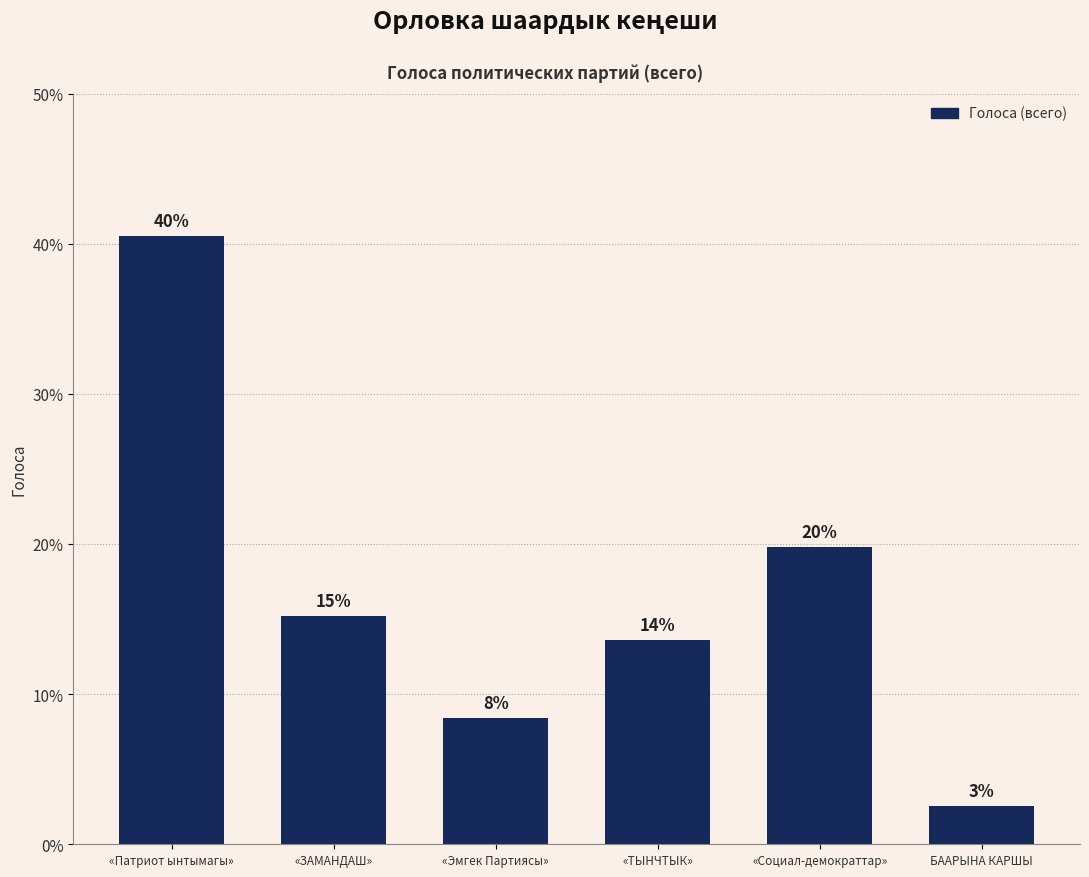

True or false: the data shows 13.6 at «ТЫНЧТЫК».

True